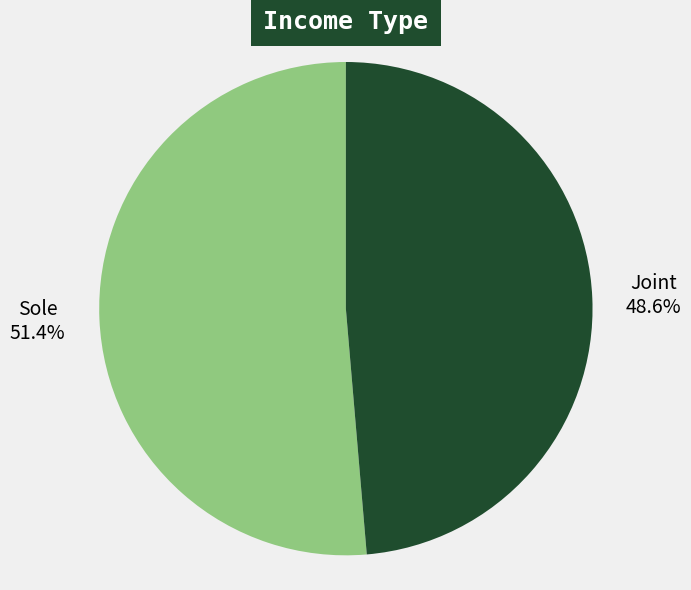

Is it true that Joint is 43% of the pie?

False